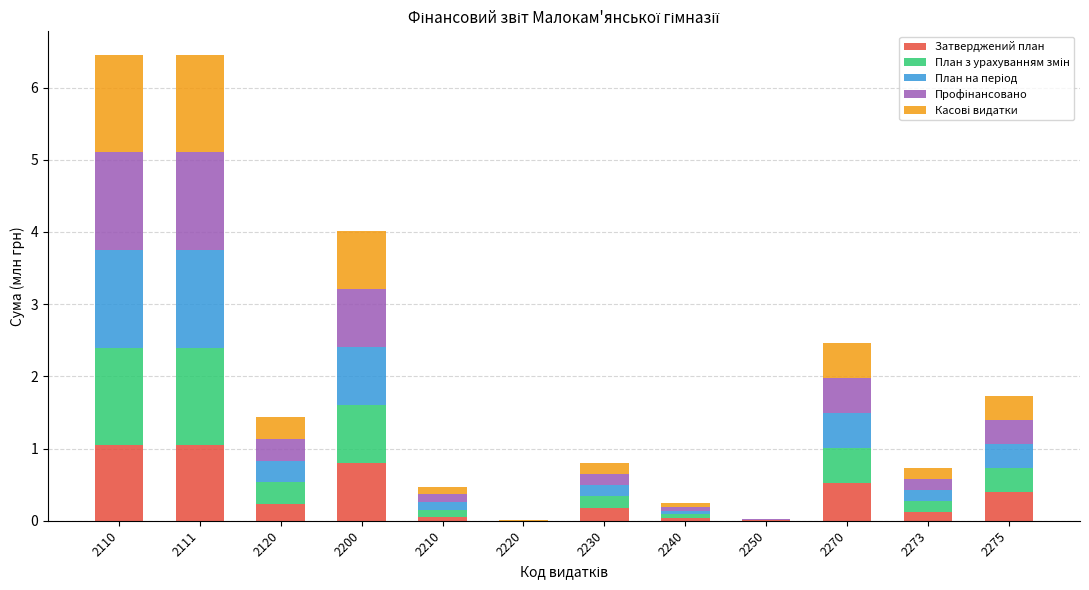

What is the sum of all Затверджений план values?

4.4